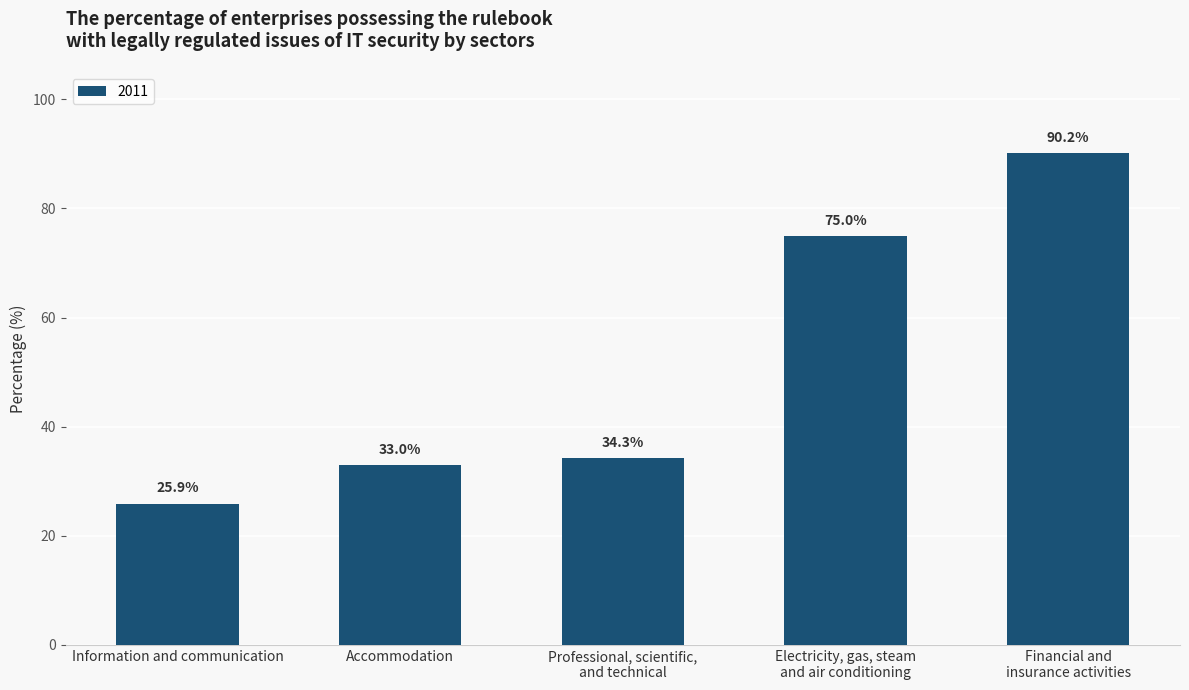

What is the value of the 2nd bar from the left?

33.0